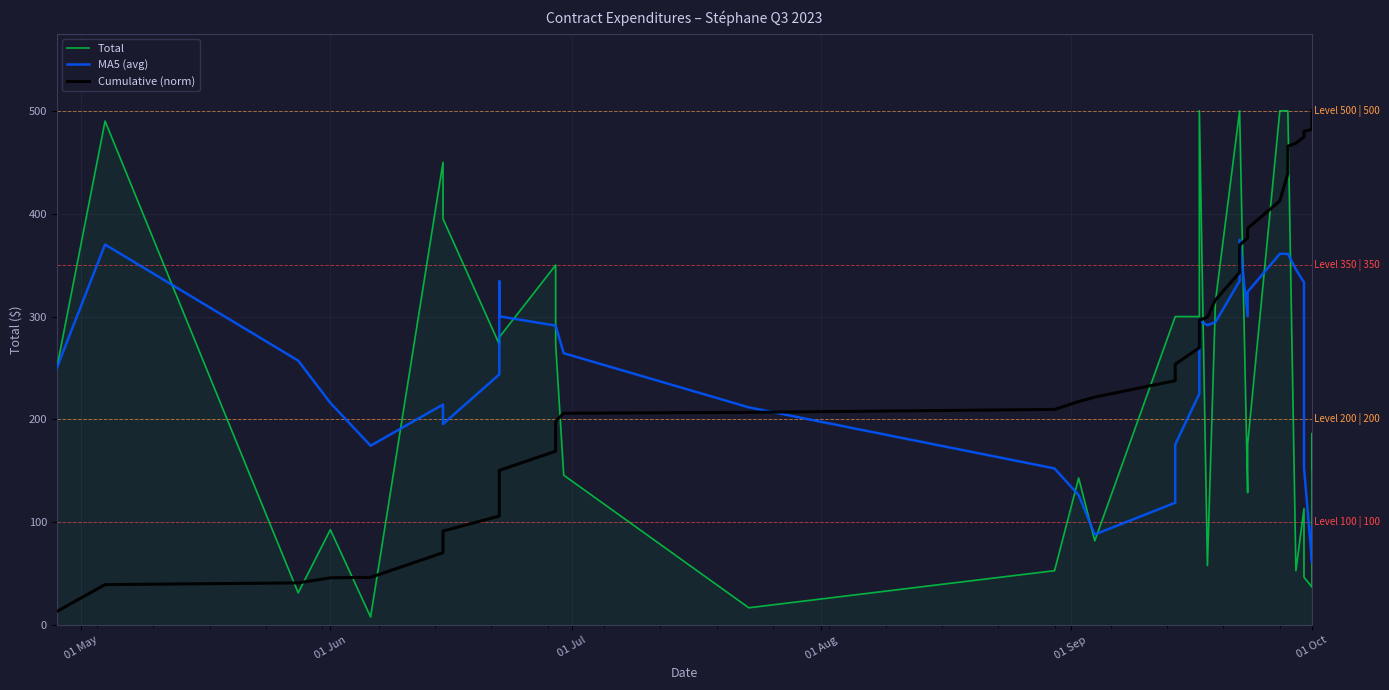

Reading right to left, list all the values displayed in this chart.

Total: 151.8	186.3	37.0	46.7	55.6	113.4	53.0	500.0	500.0	500.0	175.9	128.8	500.0	500.0	315.0	58.0	500.0	300.0	300.0	300.0	82.0	143.1	53.0	17.0	145.8	273.0	273.0	350.0	280.0	280.0	273.0	273.0	395.0	450.0	8.0	92.9	31.5	490.0	250.0
MA5 (avg): 95.5	87.8	61.1	153.7	244.4	333.3	345.8	361.0	361.0	361.0	324.0	300.4	374.6	334.6	294.6	291.6	296.4	225.0	175.6	119.0	88.2	126.4	152.4	211.8	264.4	291.2	291.2	291.2	300.2	334.2	279.8	243.8	195.5	214.5	174.5	216.1	257.2	370.0	250.0
Cumulative (norm): 500.0	491.9	482.0	480.0	477.5	474.6	468.5	465.7	439.0	412.4	385.7	376.4	369.5	342.9	316.2	299.4	296.3	269.7	253.7	237.7	221.7	217.3	209.7	206.9	206.0	198.2	183.7	169.1	150.5	135.5	120.6	106.1	91.5	70.5	46.5	46.1	41.1	39.4	13.3